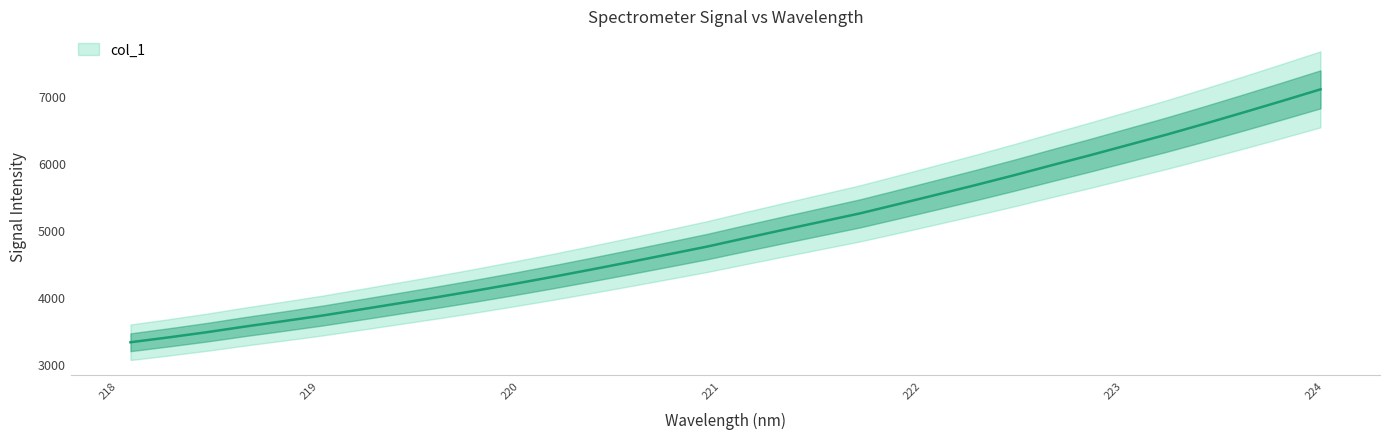

Which label corresponds to the largest value in the chart?

223.9802